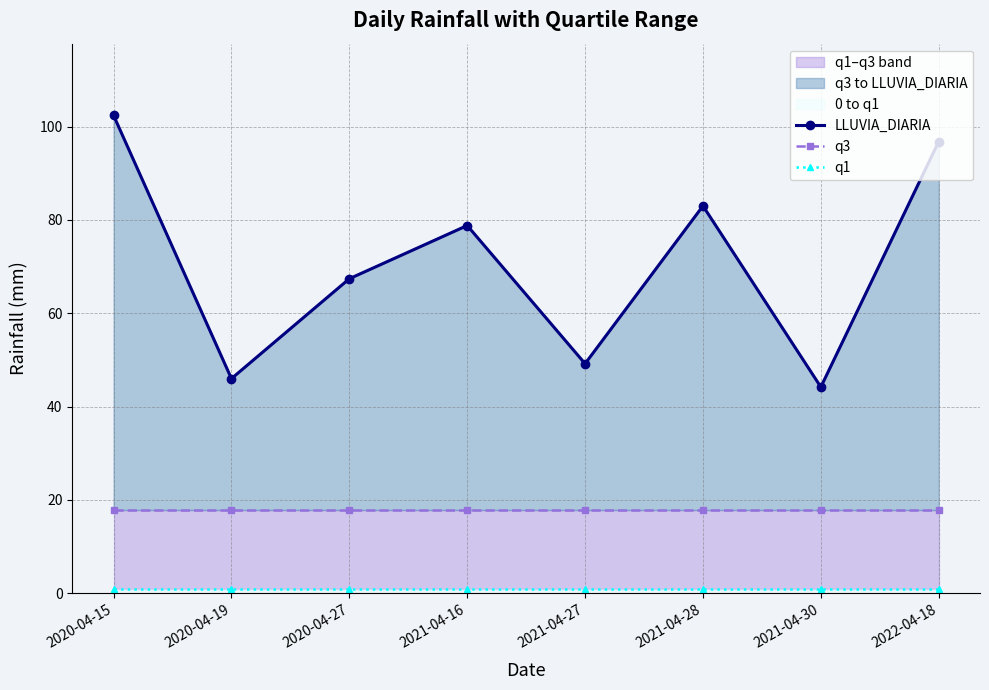

What is the sum of the q1 values at 2022-04-18 and 2020-04-19?

1.9